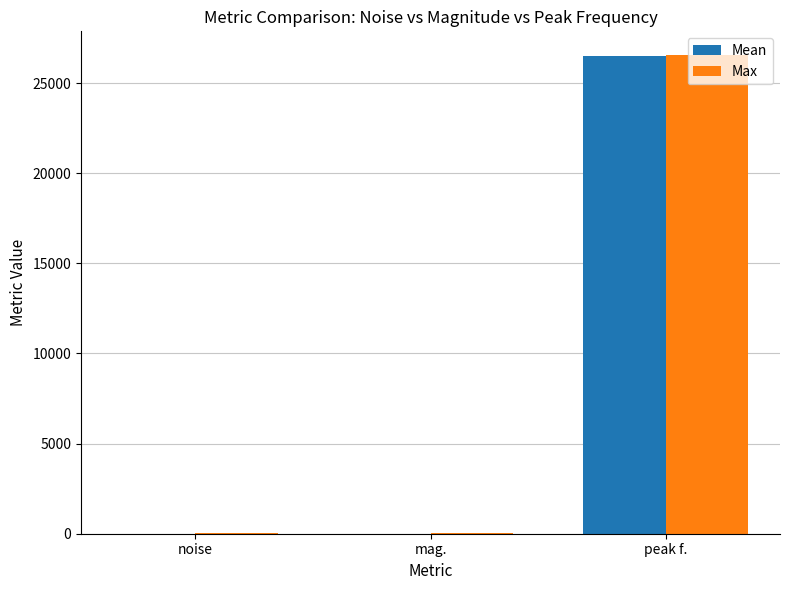

Which series has the largest range (max minus min)?

Max